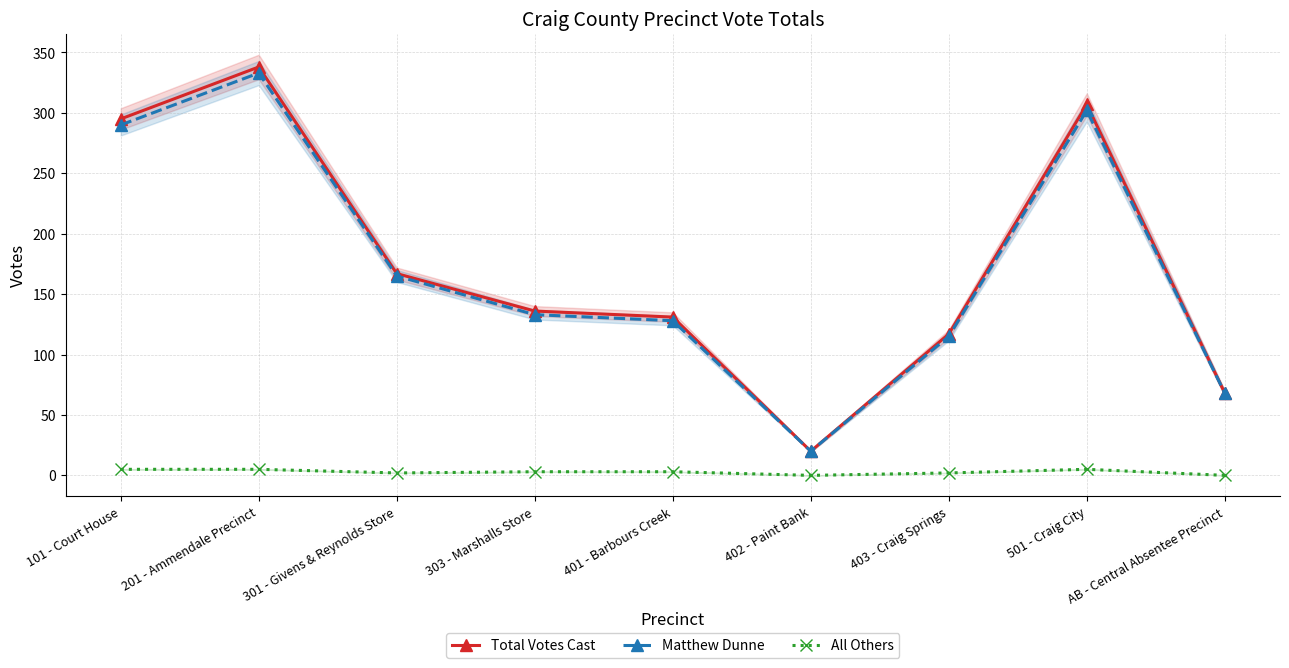

Where is Matthew Dunne nearest to the value 176?

301 - Givens & Reynolds Store